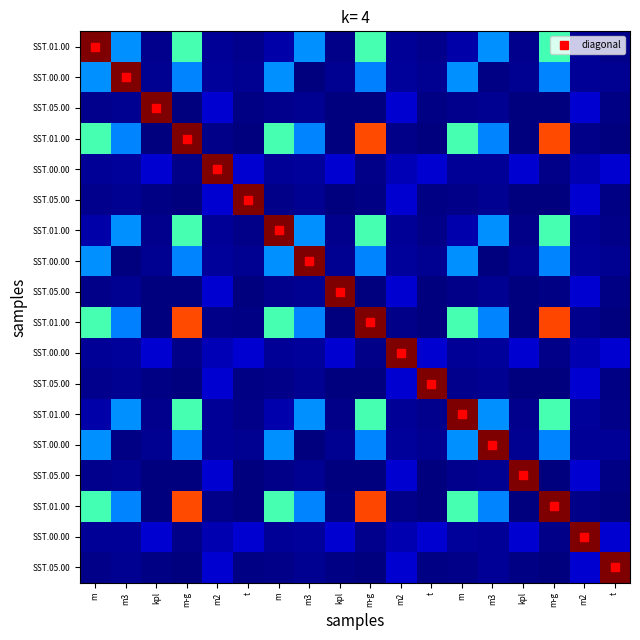

At how many categories does at least one series exceed 306?

18